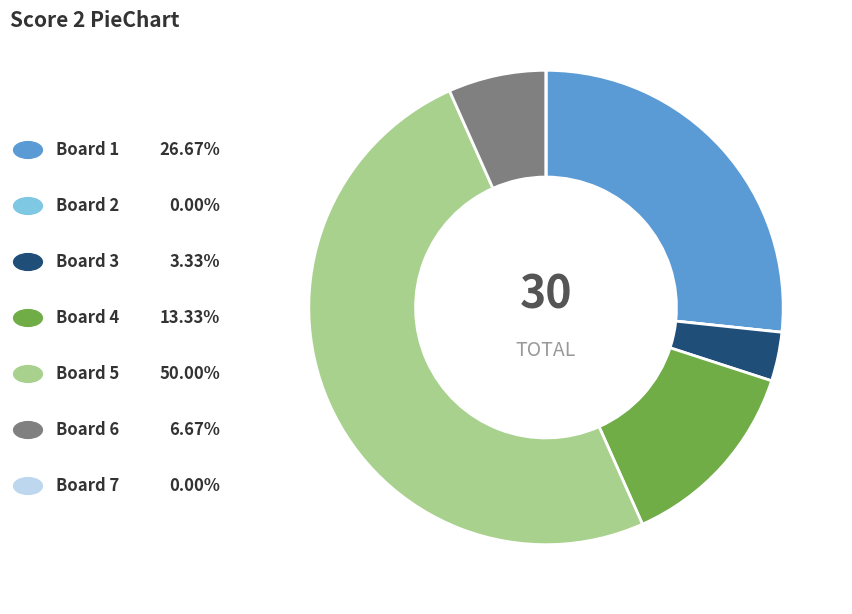

Which slice is the smallest?

Board 2